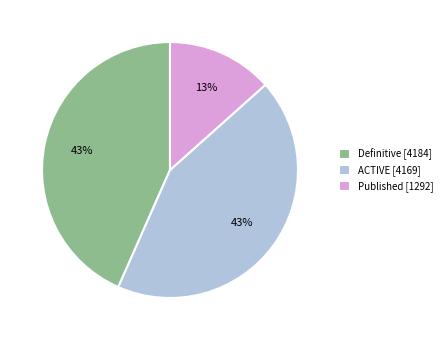

Count the number of slices in the pie.

3